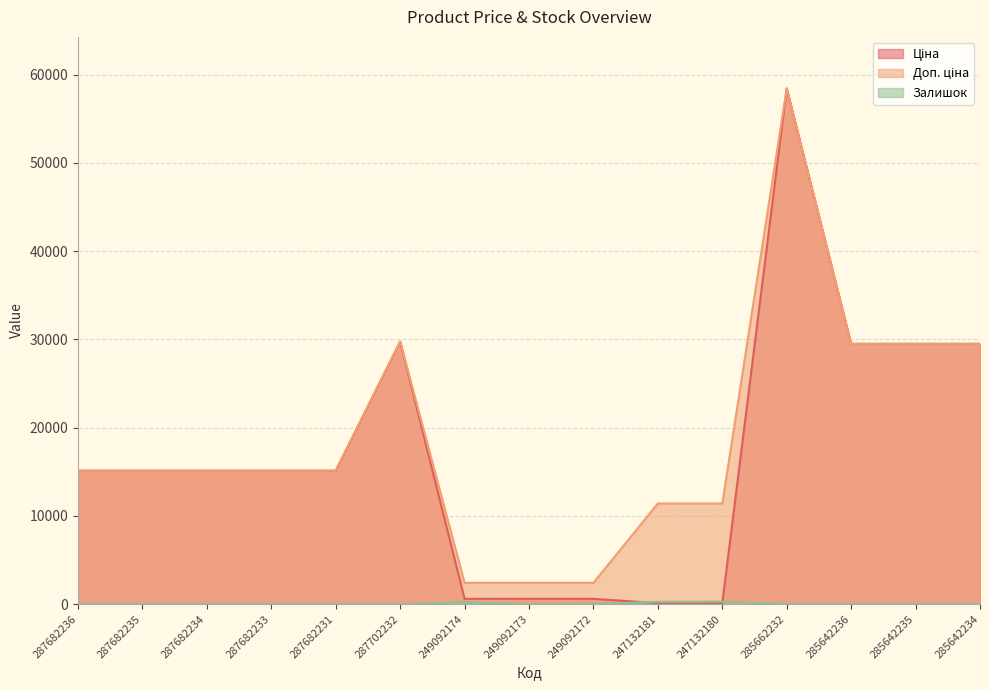

True or false: Залишок and Доп. ціна cross at least once.

False